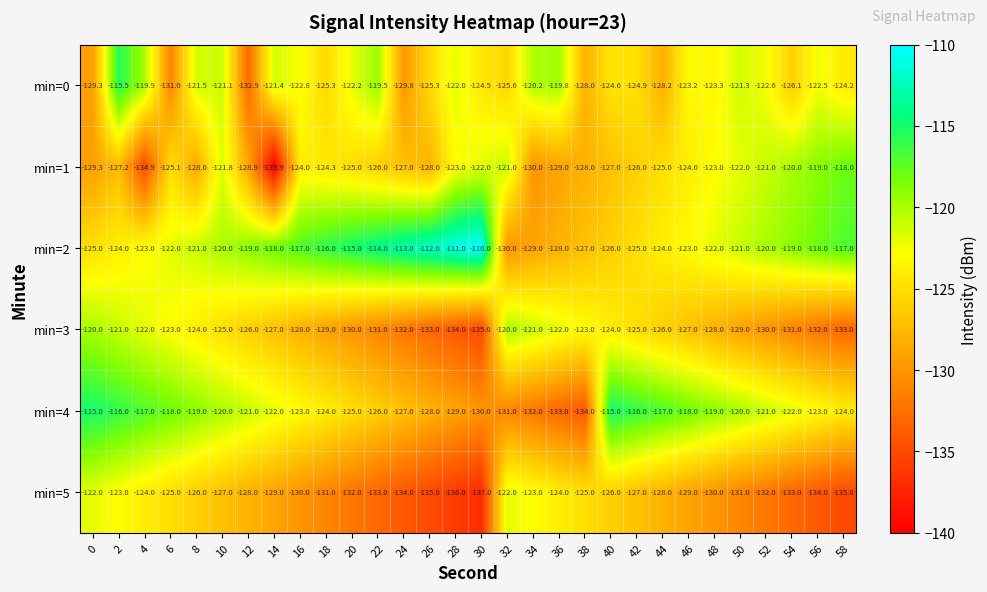

What is the spread (max minus min) of values at 58?

18.0